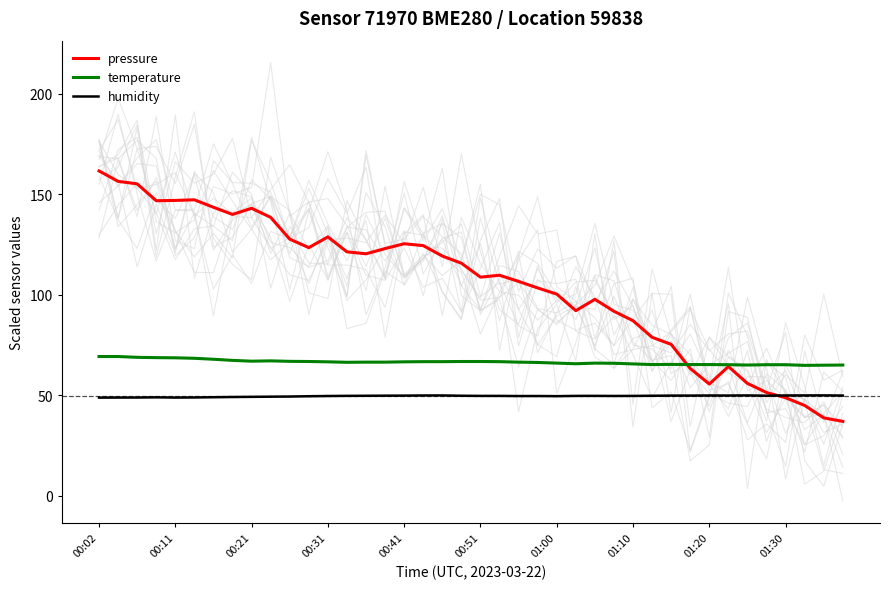

Reading left to right, extract all data points from this chart.

pressure: 161.6	156.4	155.2	146.8	146.9	147.2	143.5	139.9	143.0	138.5	127.6	123.4	128.8	121.3	120.3	122.9	125.3	124.4	119.2	115.7	108.7	109.7	106.6	103.3	100.3	92.0	97.7	91.7	87.0	78.8	75.2	63.2	55.5	64.2	55.8	51.3	48.7	44.8	38.7	36.9
temperature: 69.2	69.2	68.8	68.6	68.6	68.3	67.8	67.3	66.9	67.0	66.8	66.7	66.6	66.3	66.4	66.4	66.6	66.6	66.6	66.7	66.7	66.6	66.4	66.2	65.9	65.6	65.9	65.8	65.5	65.2	65.3	65.2	65.2	65.1	65.0	65.1	65.1	64.8	64.9	65.0
humidity: 48.7	48.8	48.8	48.9	48.8	48.8	48.9	49.0	49.1	49.2	49.3	49.4	49.5	49.6	49.7	49.7	49.7	49.8	49.8	49.7	49.6	49.6	49.5	49.5	49.5	49.6	49.6	49.6	49.6	49.7	49.7	49.8	49.8	49.8	49.8	49.7	49.8	49.8	49.9	49.8